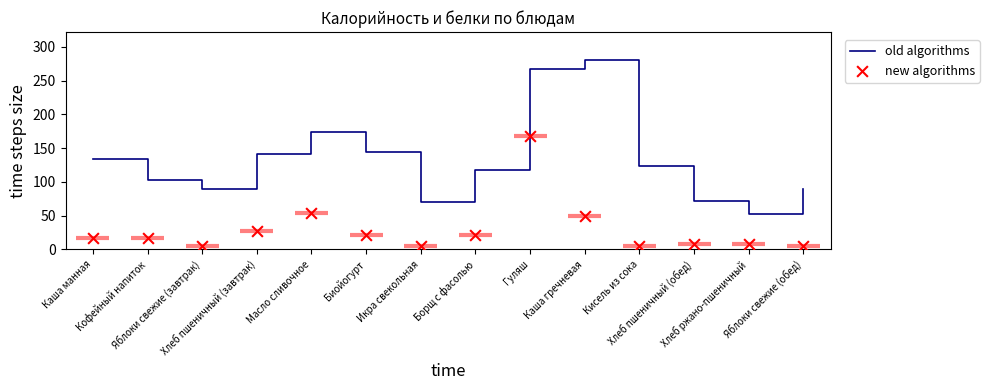

Which series contains the lowest Y value?

new algorithms